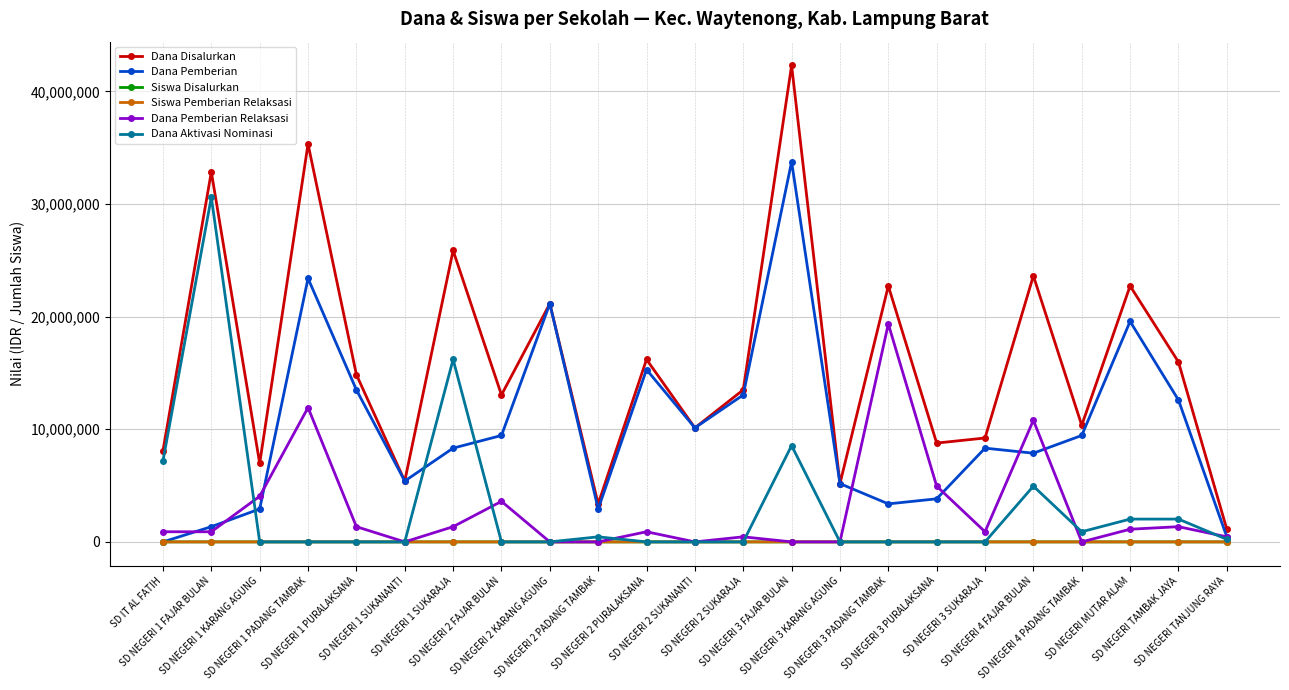

Which series has the largest total across all categories?

Dana Disalurkan